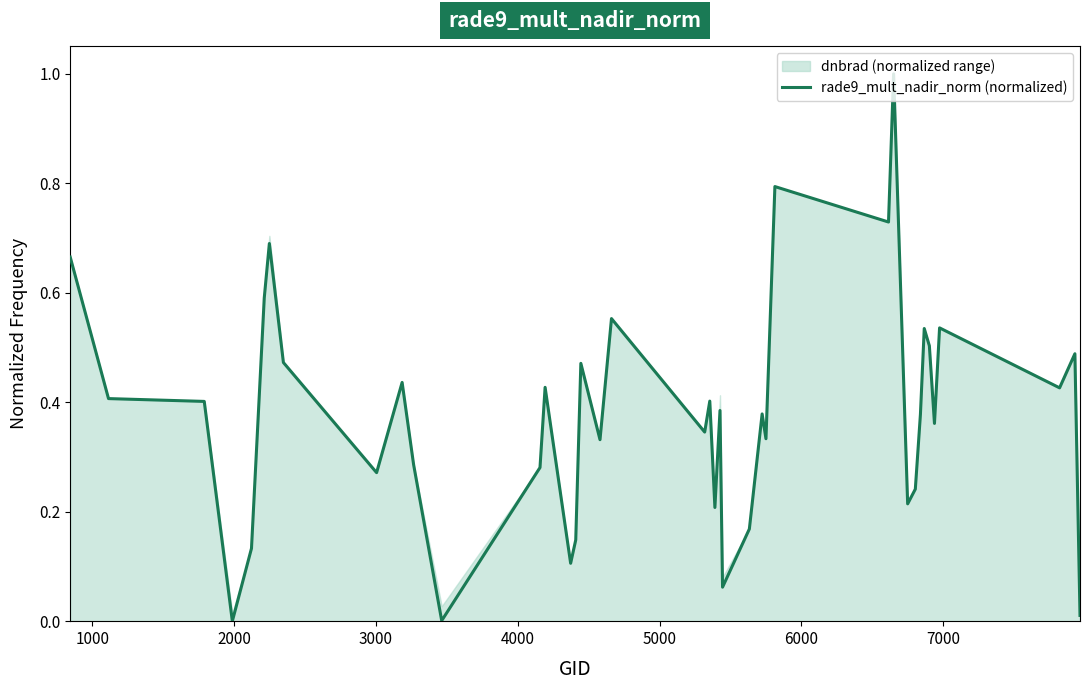

What is the maximum value for rade9_mult_nadir_norm (normalized)?

1.0